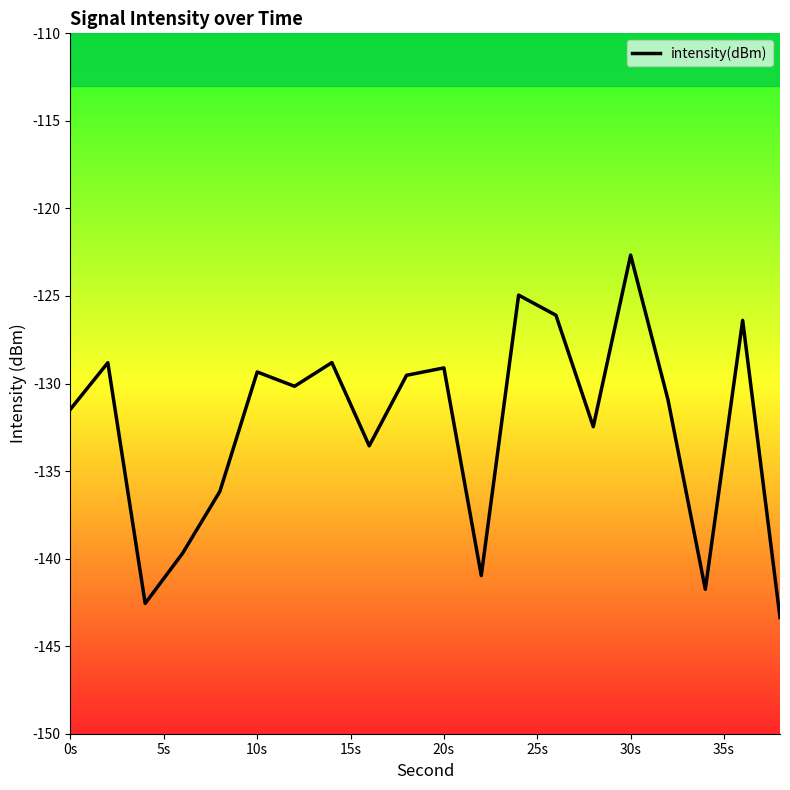

True or false: the data shows -61.6 at 10s.

False